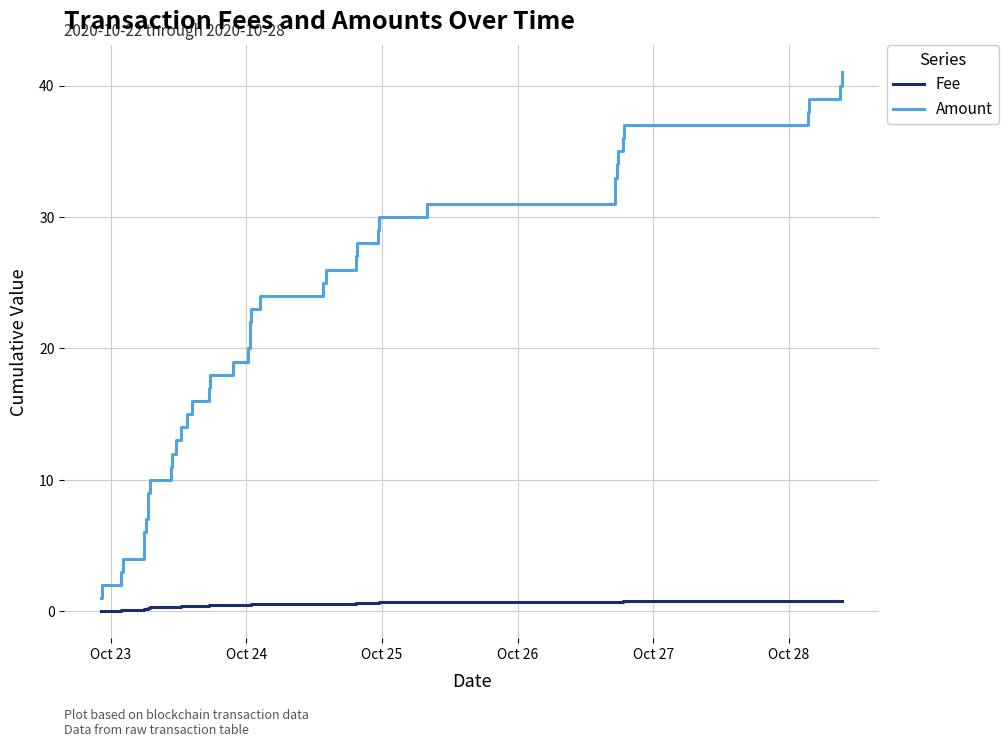

Which series has the widest spread of values?

Amount